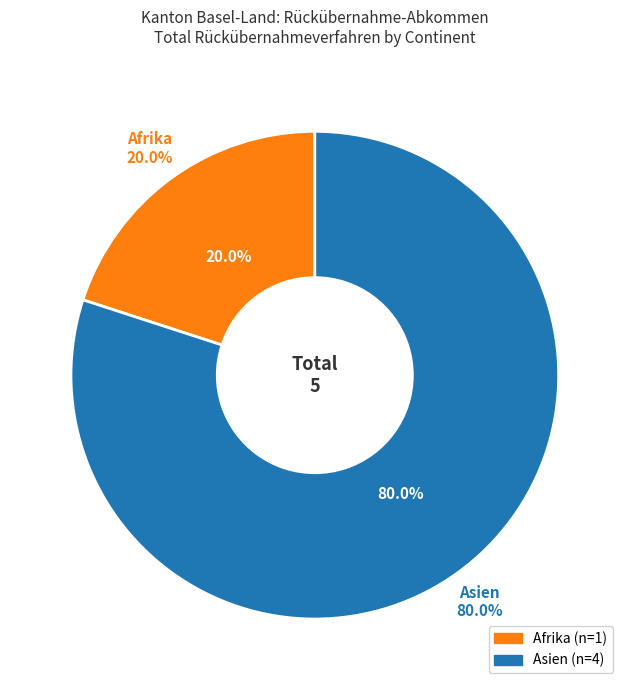

Which slice is the smallest?

Afrika